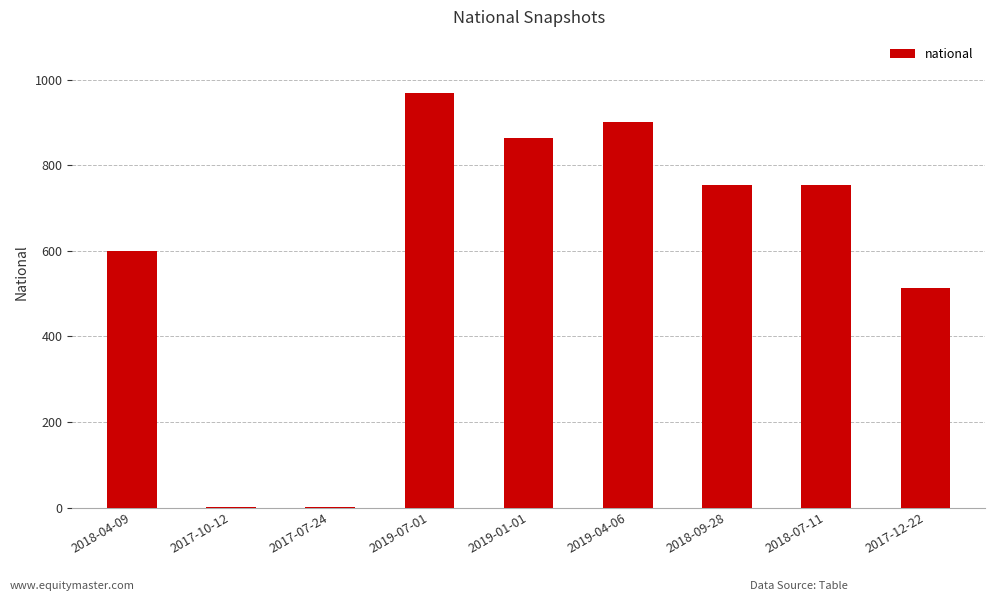

What is the change in value from 2017-10-12 to 2017-12-22?

+512